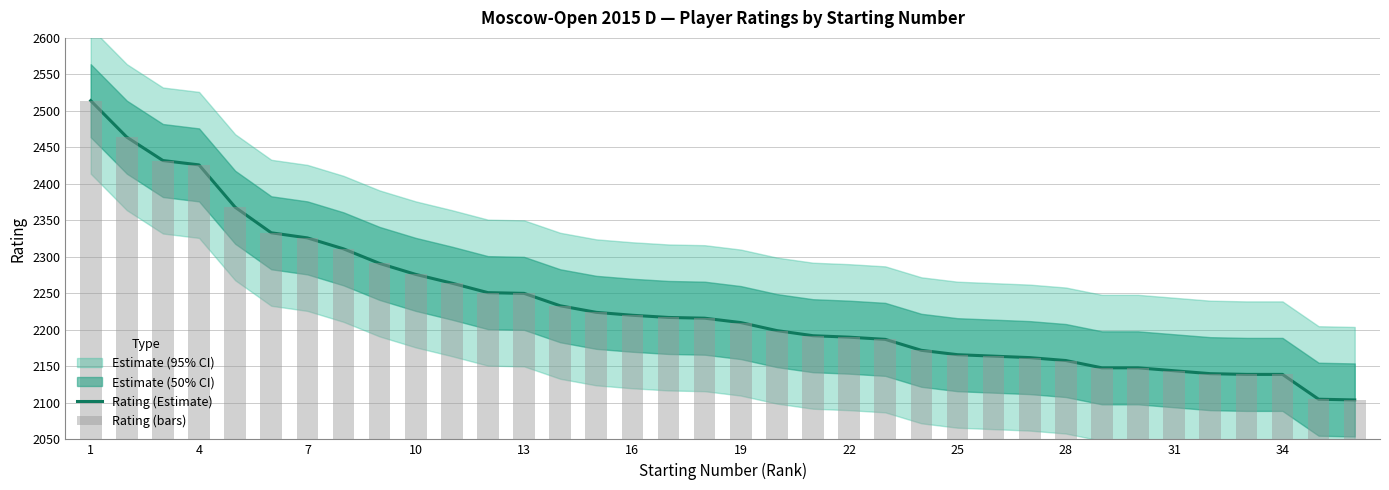

Which series has the largest total across all categories?

Rating (Estimate)